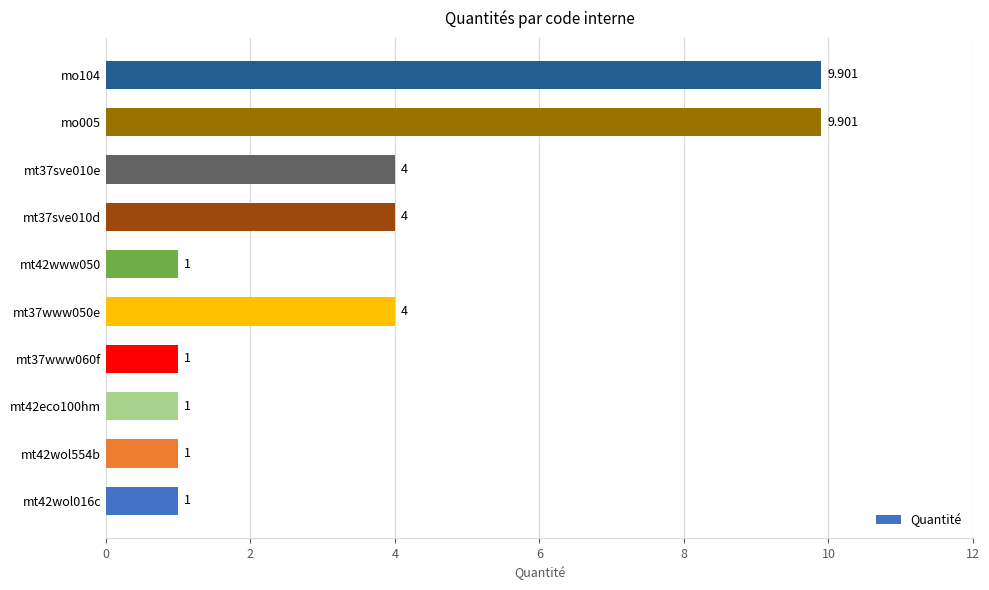

How many bars are there in total?

10